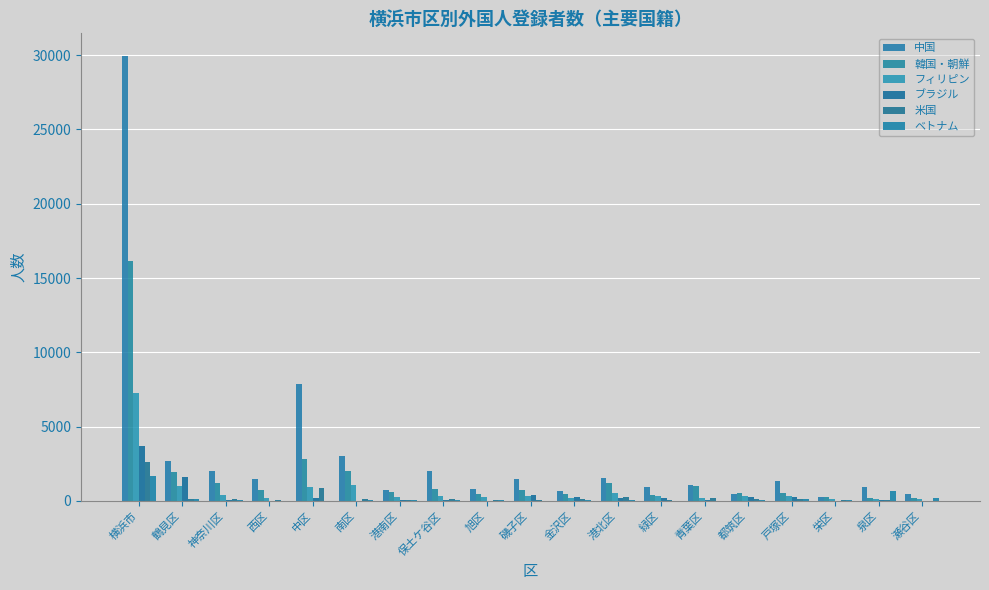

Does the chart contain stacked bars?

No